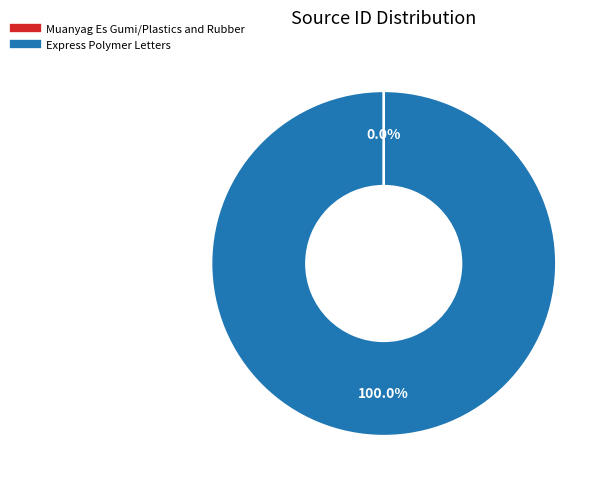

What is the majority slice?

Express Polymer Letters